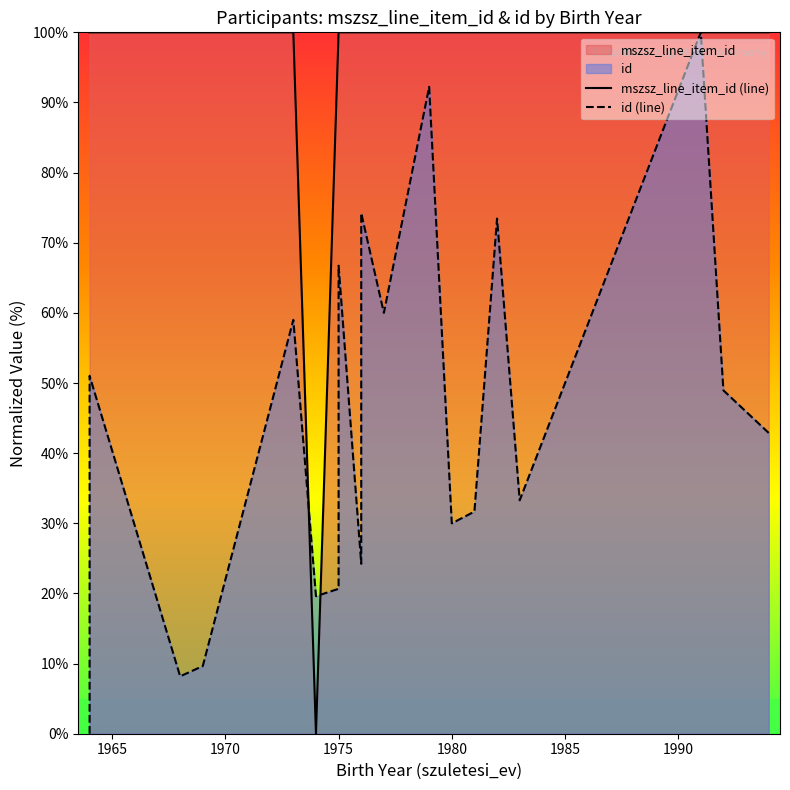

Is the value of id (line) at 17 greater than the value of mszsz_line_item_id (line) at 19?

No